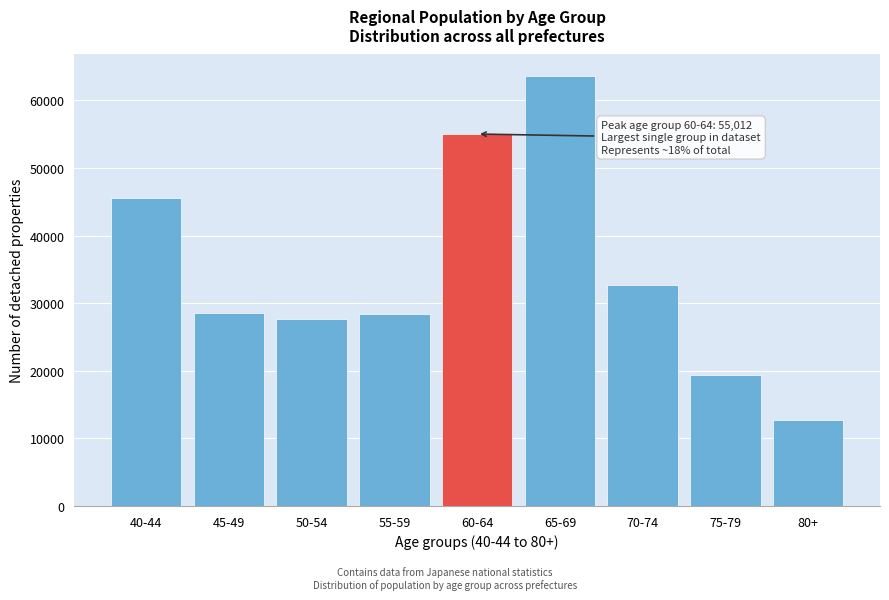

Is it true that the value at 65-69 is 63597?

True